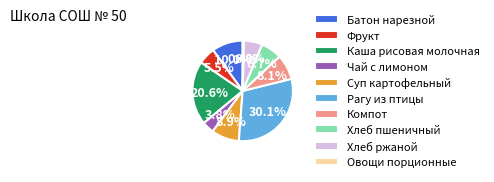

Do Хлеб ржаной and Хлеб пшеничный together represent more than half of the pie?

No